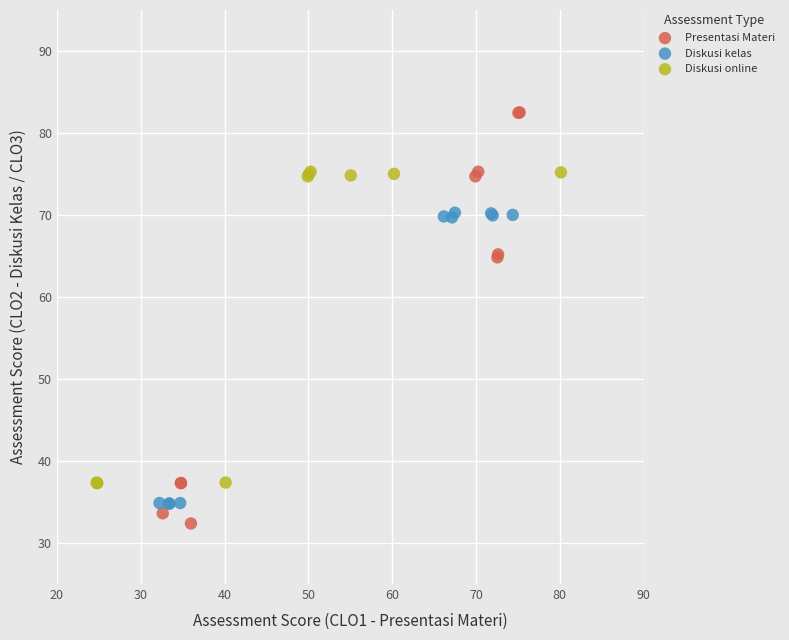

Which series has the largest Y range (max minus min)?

Presentasi Materi